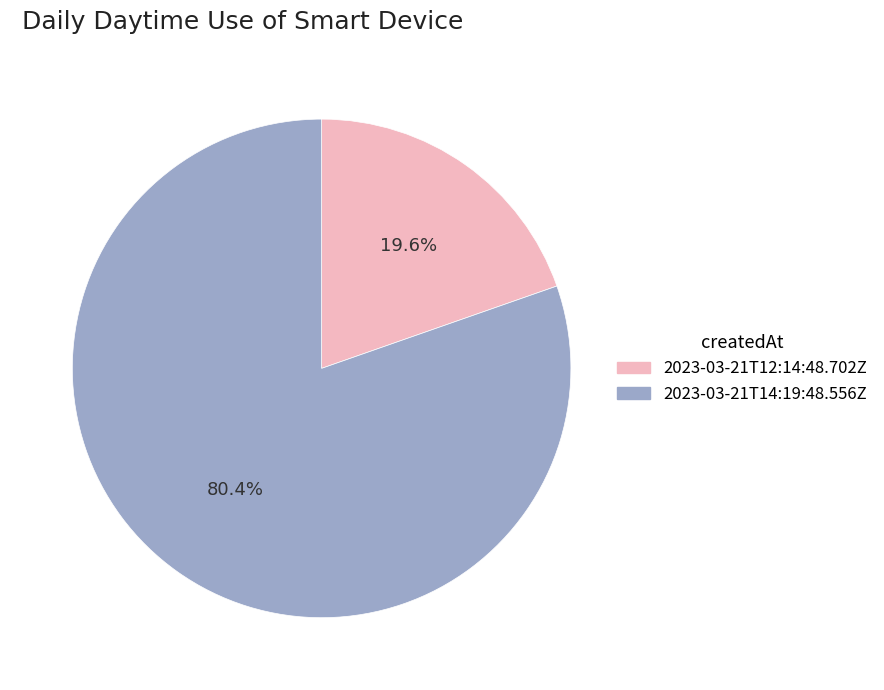

Which slice represents more than half of the pie?

2023-03-21T14:19:48.556Z